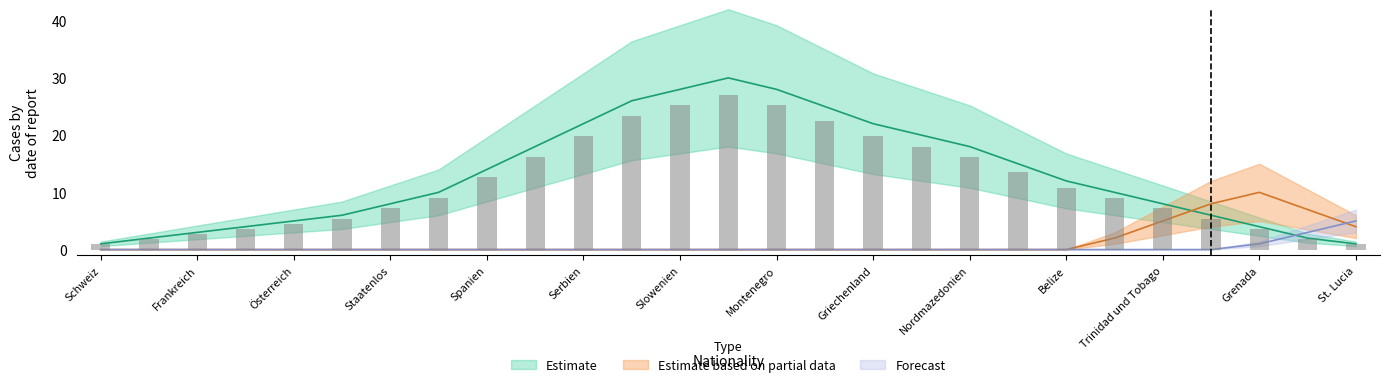

What is the label of the 19th bar from the left?

Nordmazedonien